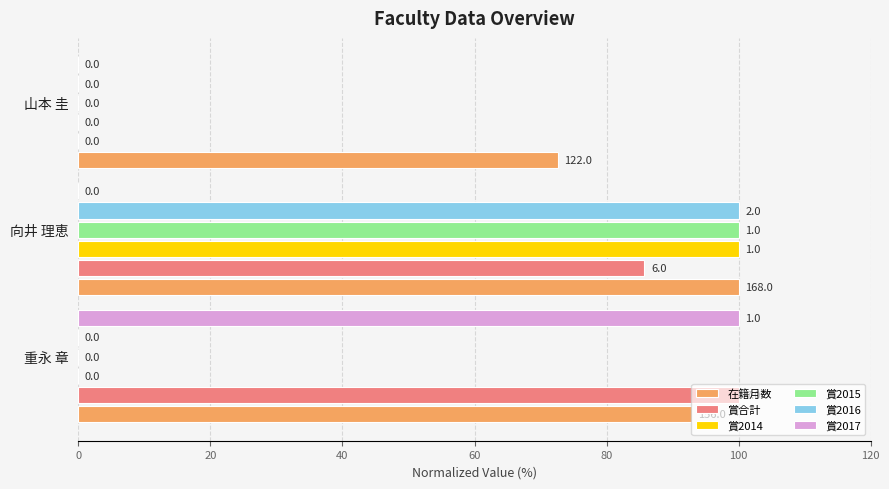

What is the greatest value displayed?

100.0